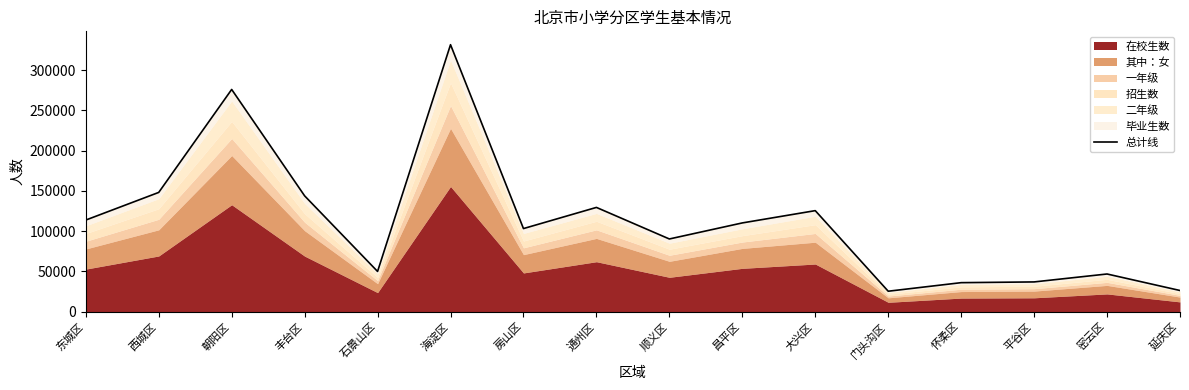

Which category has the lowest value across all series?

门头沟区